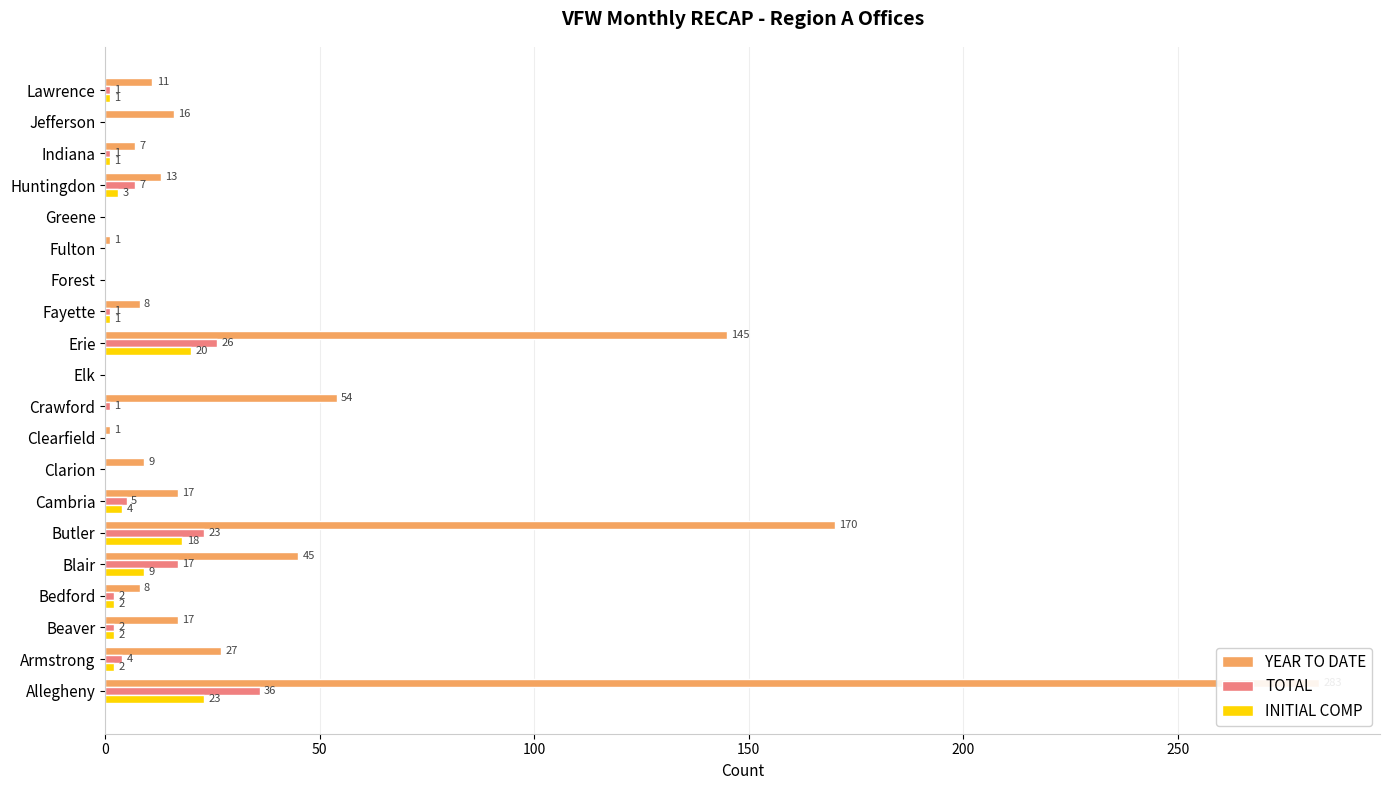

What is the value of the INITIAL COMP bar at the 17th from the left?

3